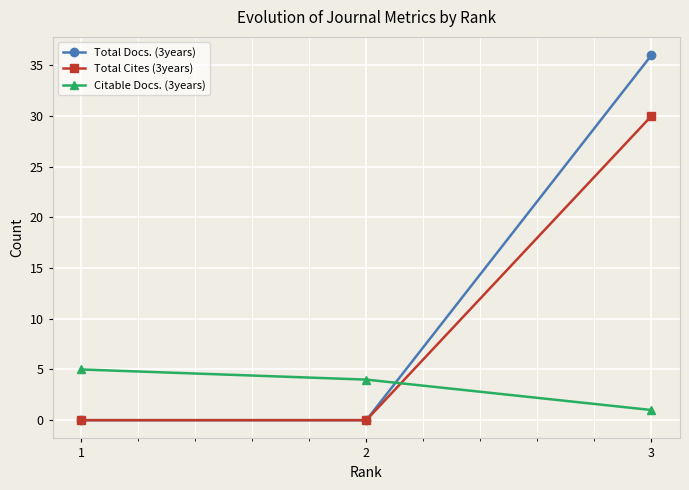

Which series has the widest spread of values?

Total Docs. (3years)